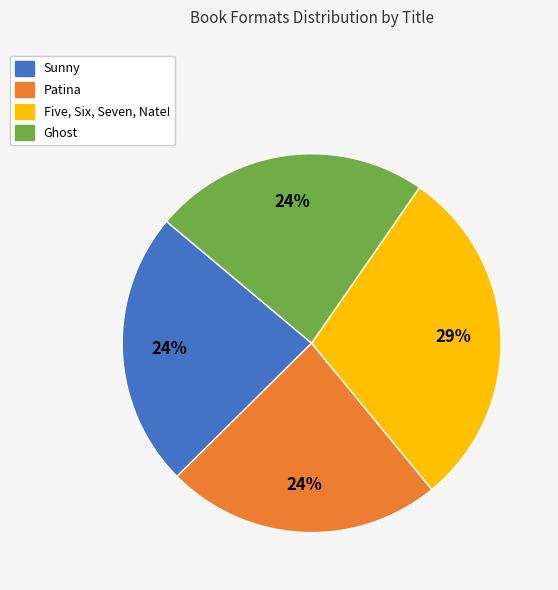

To the nearest percent, what portion does Patina represent?

24%